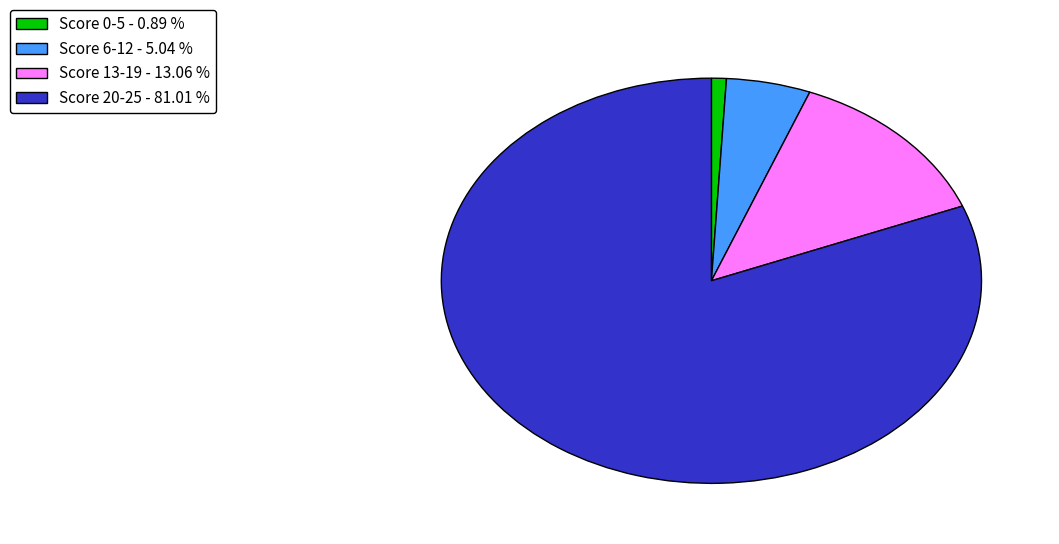

Does any single category account for the majority?

Yes